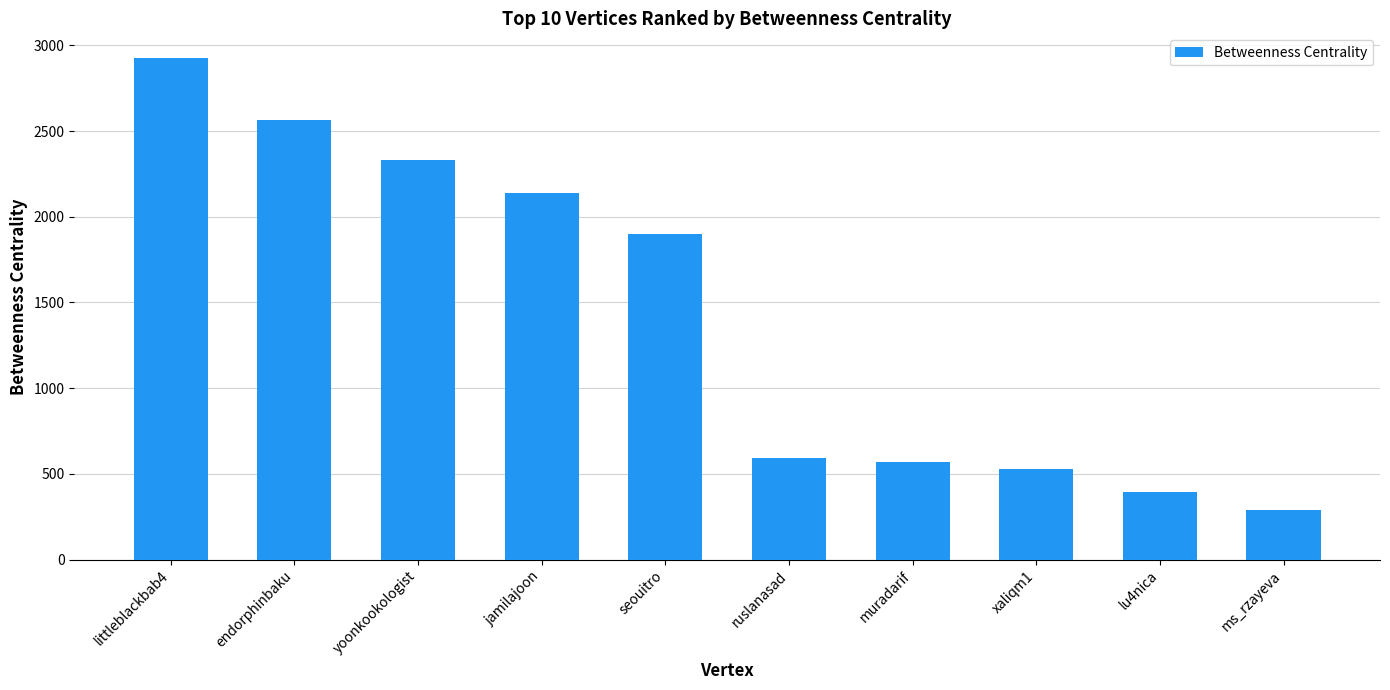

What is the maximum value shown in the chart?

2923.7